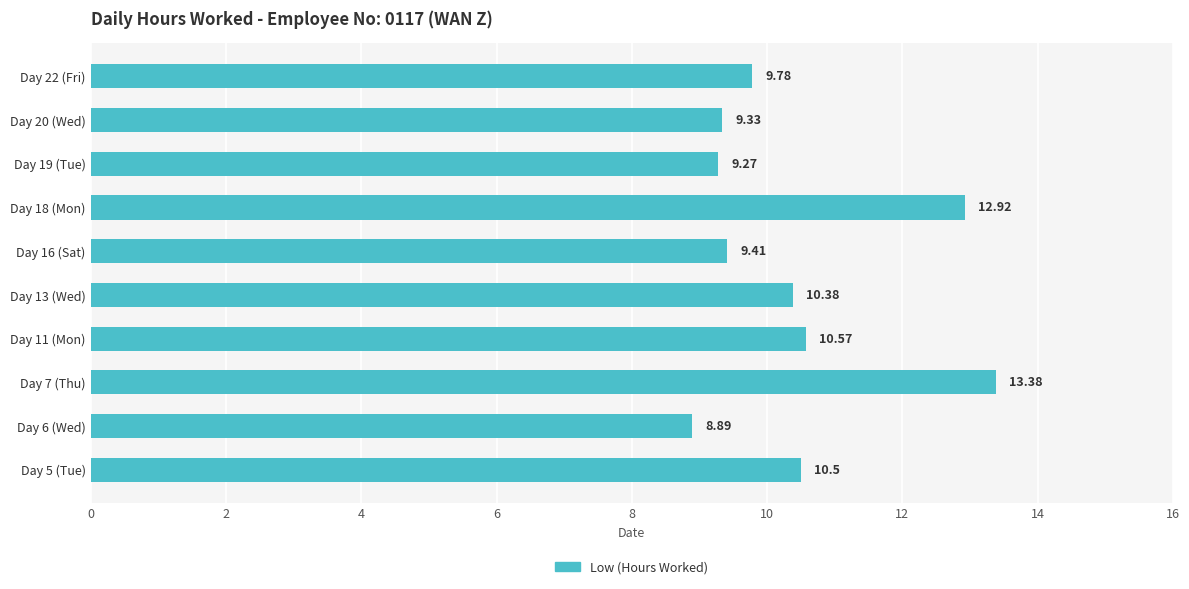

Rank the categories by value from highest to lowest.

Day 7 (Thu), Day 18 (Mon), Day 11 (Mon), Day 5 (Tue), Day 13 (Wed), Day 22 (Fri), Day 16 (Sat), Day 20 (Wed), Day 19 (Tue), Day 6 (Wed)